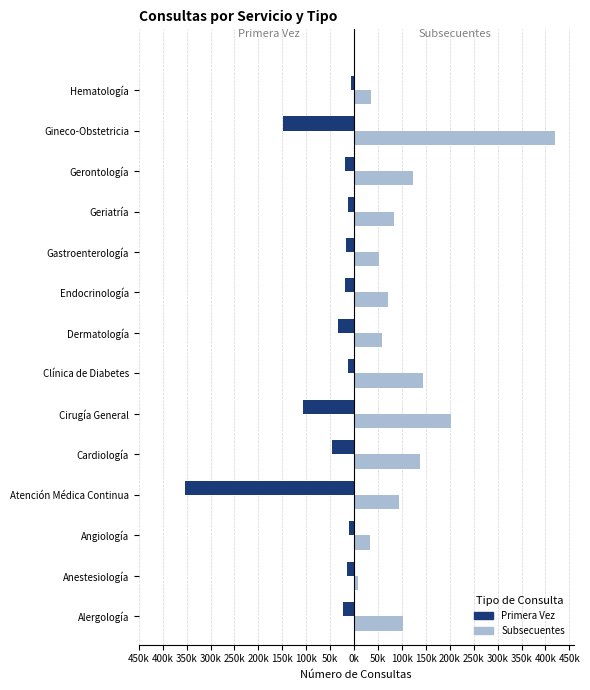

What are all the series names shown in the legend?

Primera Vez, Subsecuentes